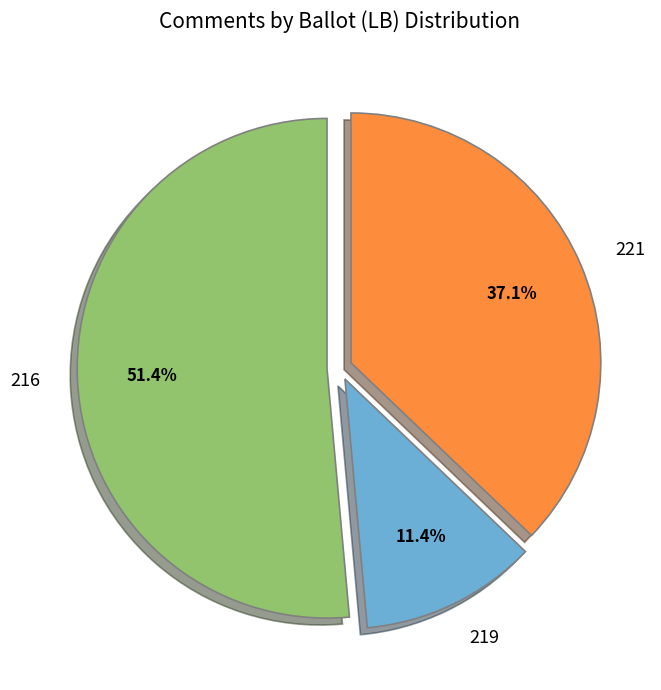

Between 221 and 219, which is larger?

221